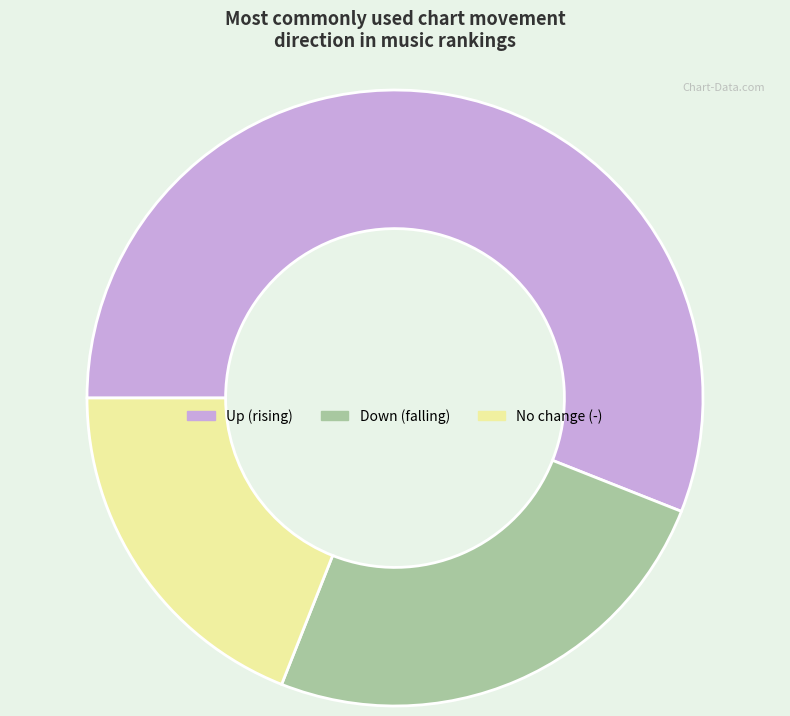

Is there any slice that represents more than half of the pie?

Yes